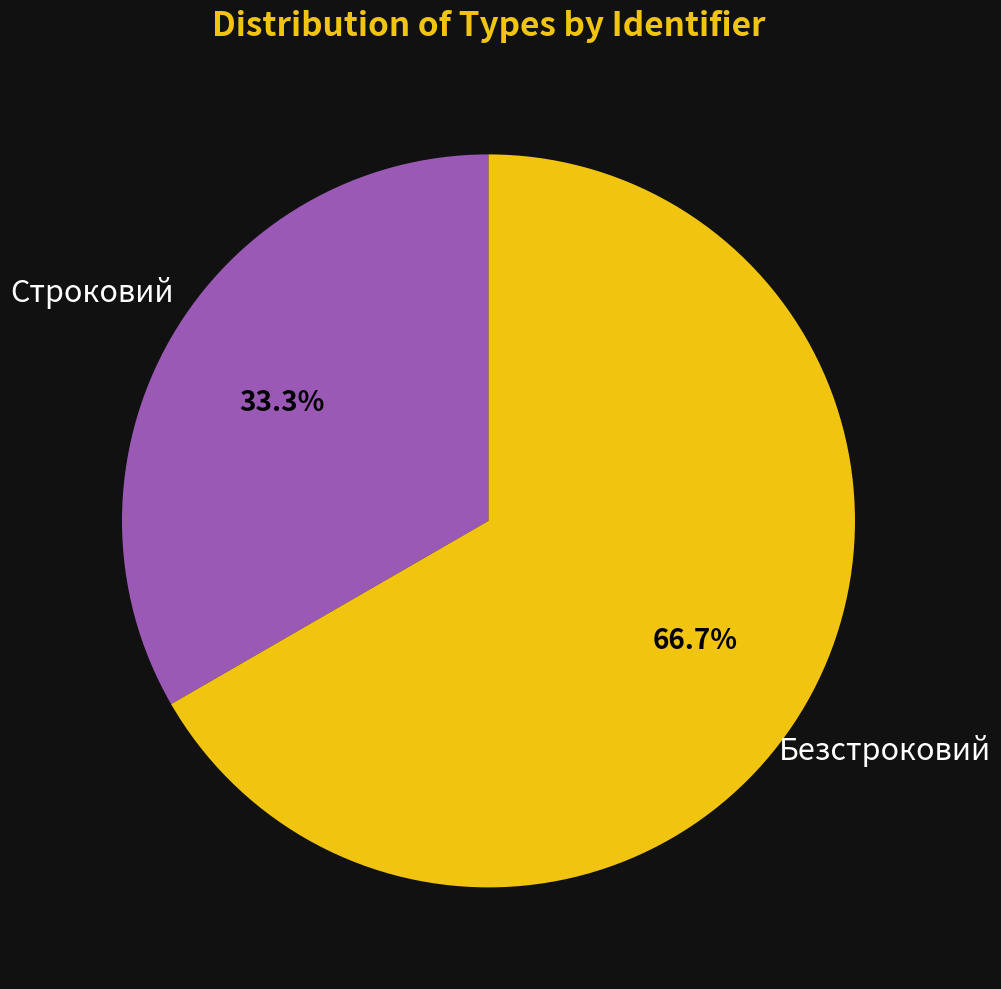

Is it true that Строковий is 18% of the pie?

False